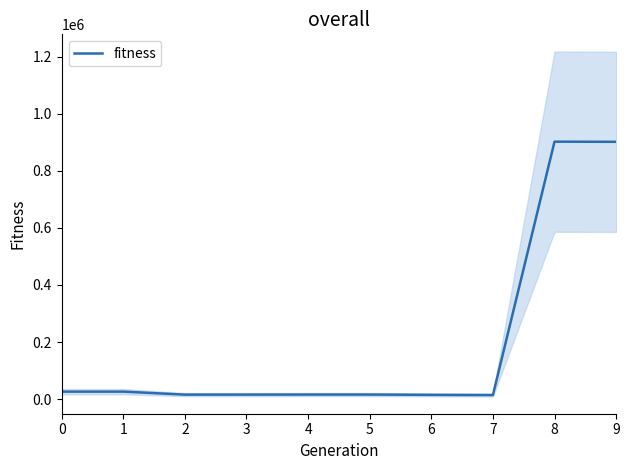

True or false: the data has more than 2 interior local peaks.

False